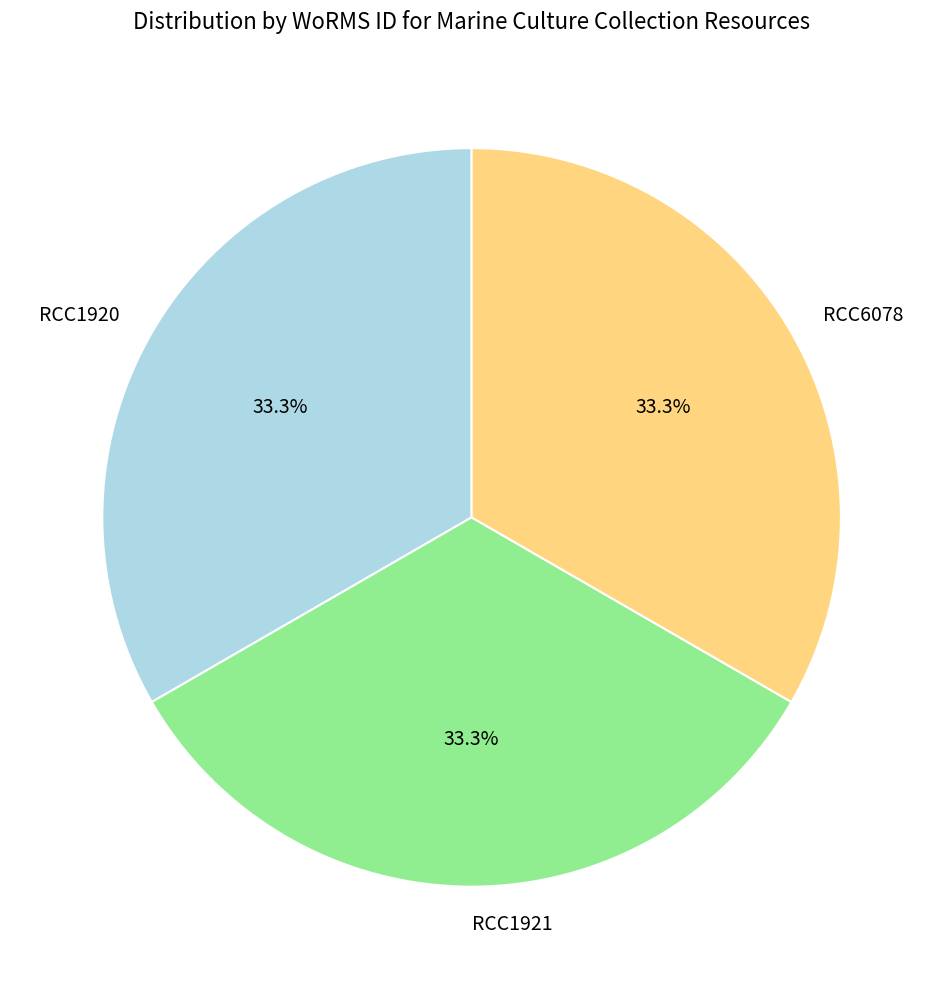

Approximately how many times larger is the value at RCC1920 compared to RCC6078?

1.0